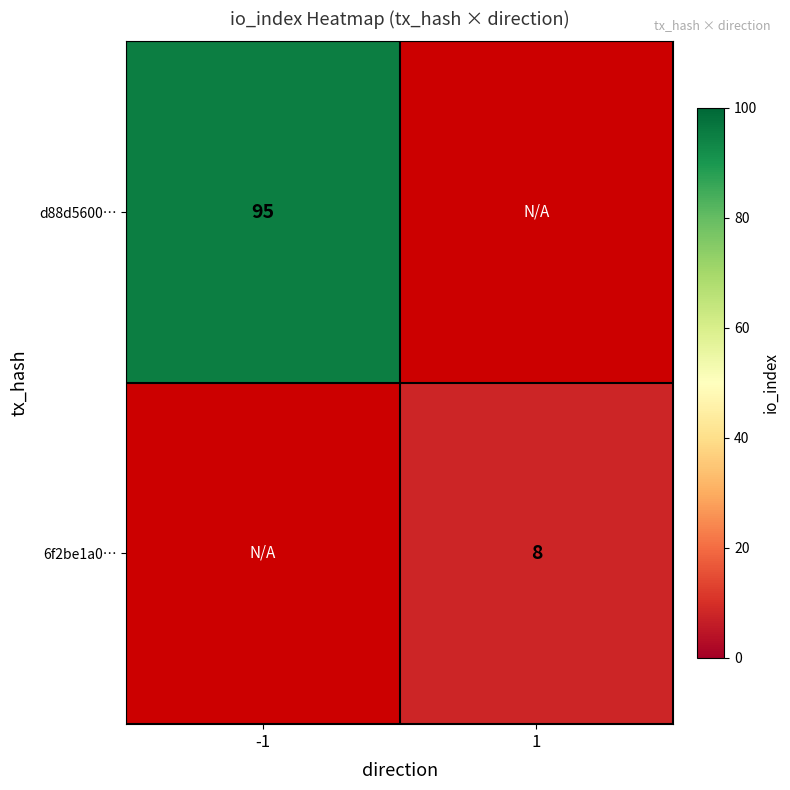

The value of d88d5600… at -1 is 59.9. True or false?

False